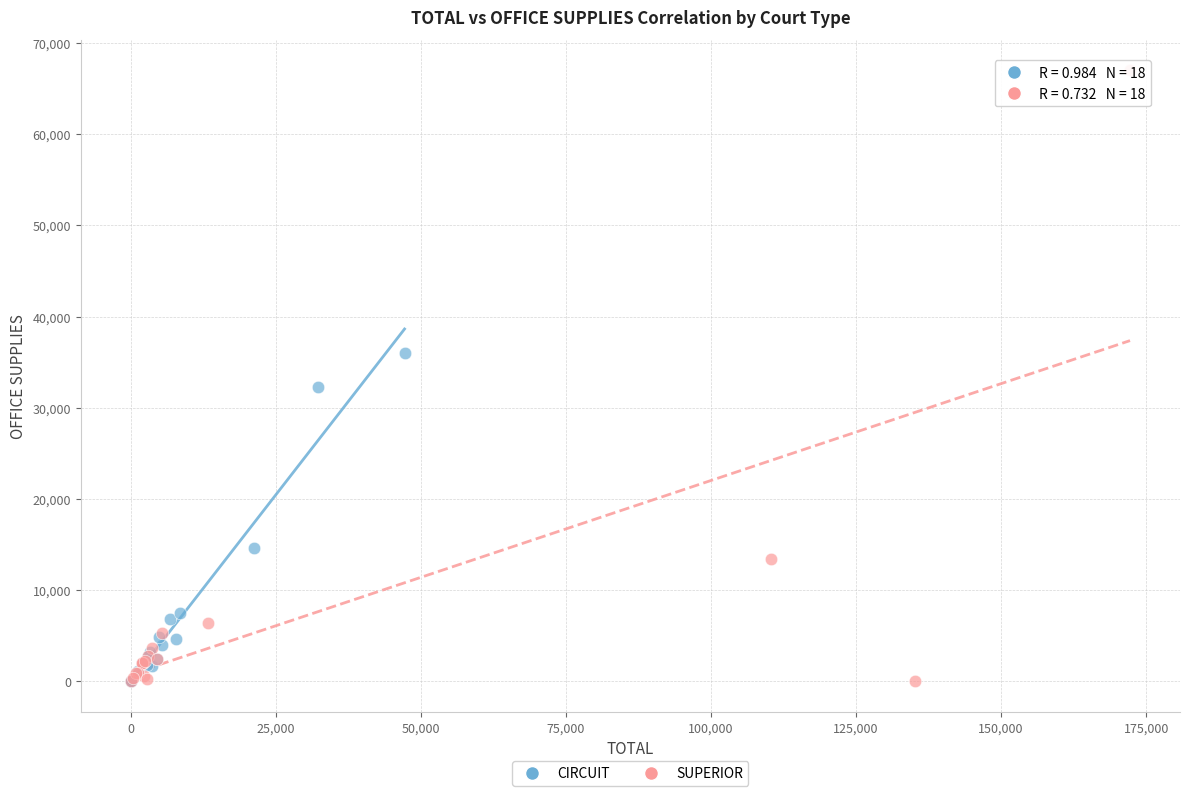

Which series has the widest spread of Y values?

SUPERIOR